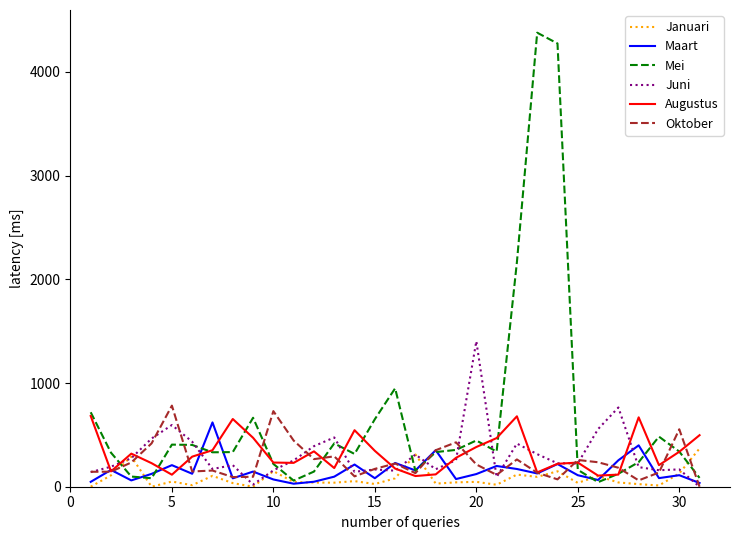

Which series has the largest range (max minus min)?

Mei